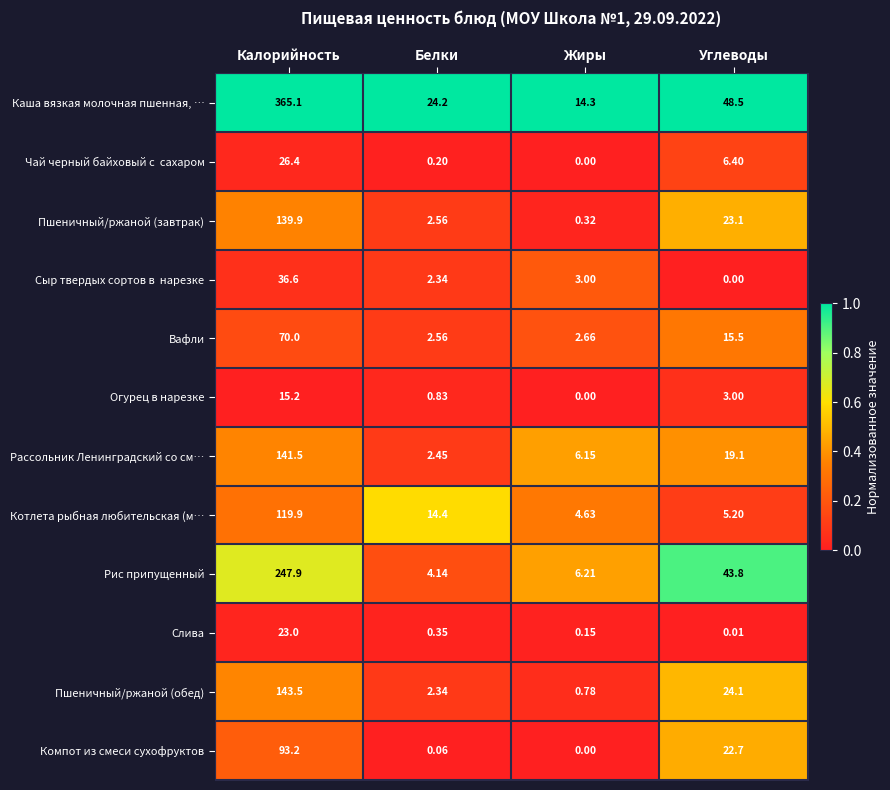

Count the number of data series in this chart.

12